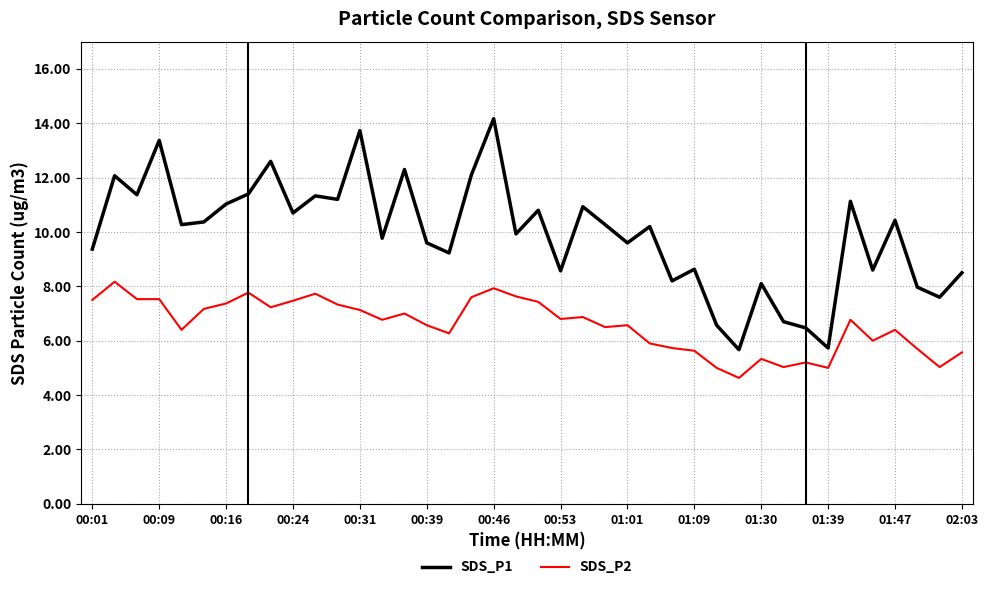

Rank the series by their average value, from lowest to highest.

SDS_P2, SDS_P1